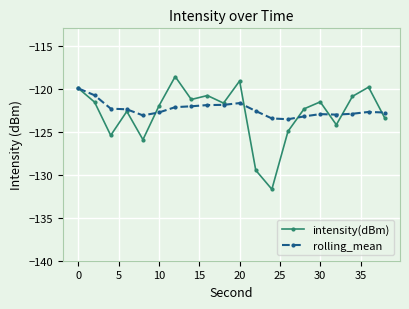

What is the maximum value for intensity(dBm)?

-118.6